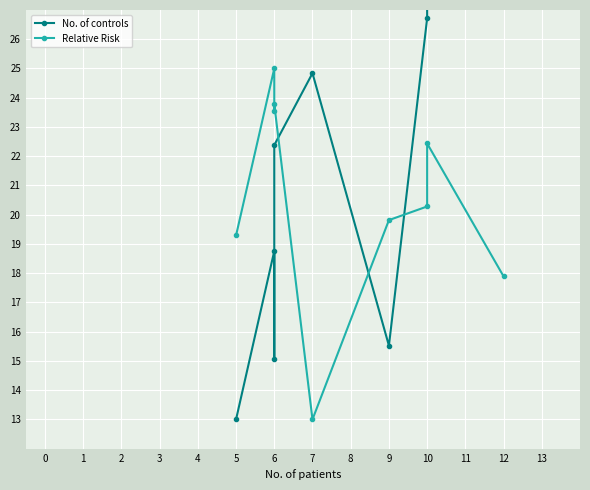

After their last crossing, which series has the higher values: No. of controls or Relative Risk?

No. of controls